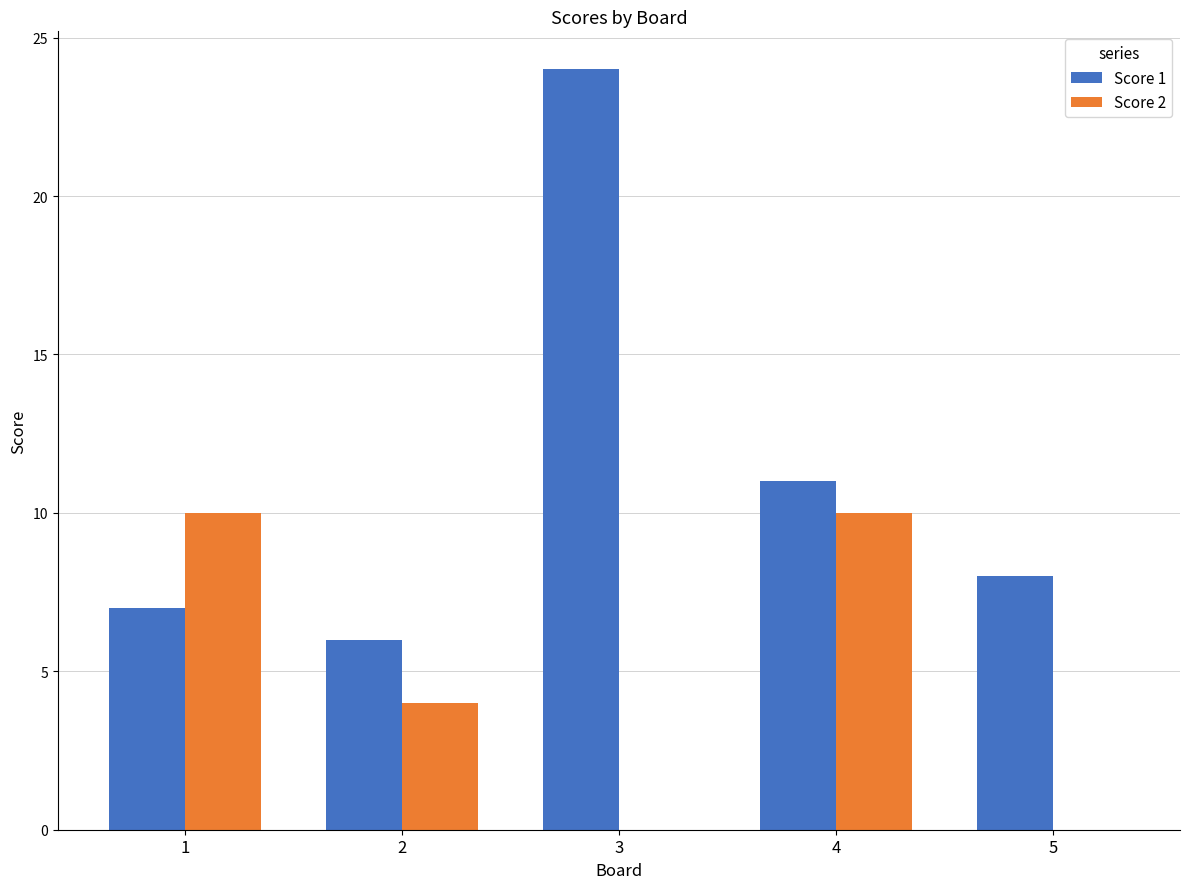

Between 3 and 4, which series saw the biggest shift?

Score 1